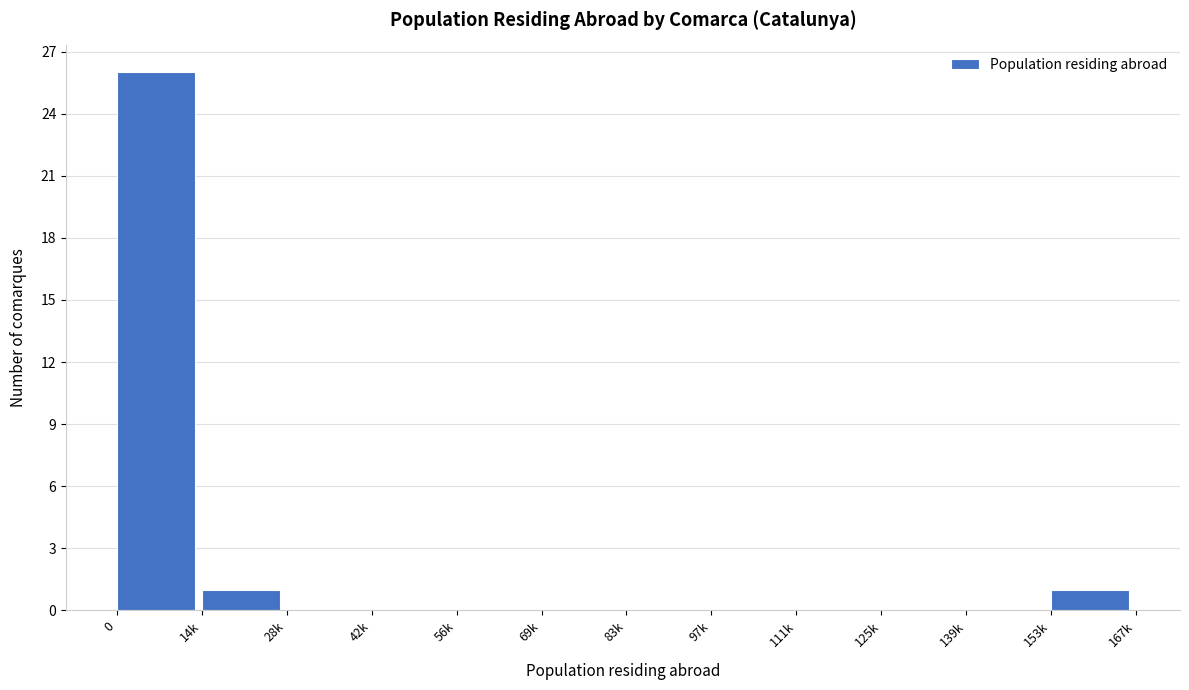

Reading left to right, extract all data points from this chart.

0=26	14k=1	28k=0	42k=0	56k=0	69k=0	83k=0	97k=0	111k=0	125k=0	139k=0	153k=1